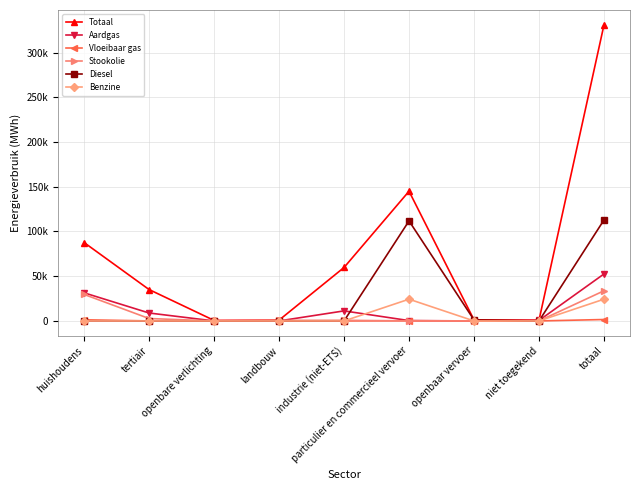

True or false: Stookolie and Aardgas cross at least once.

True